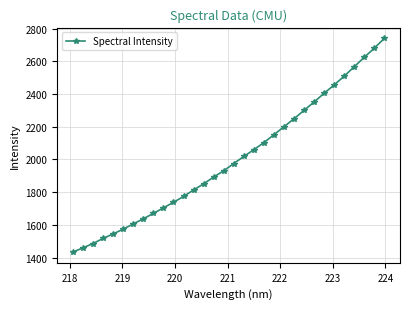

What is the maximum value shown in the chart?

2741.3